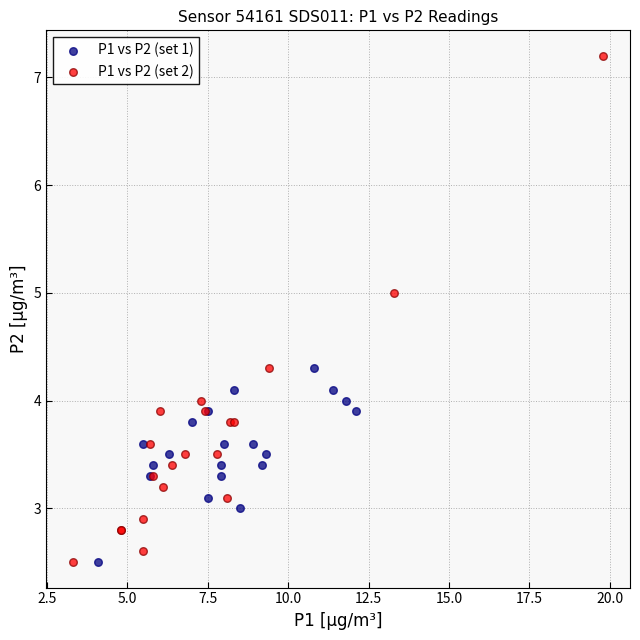

Which series has the widest spread of Y values?

P1 vs P2 (set 2)